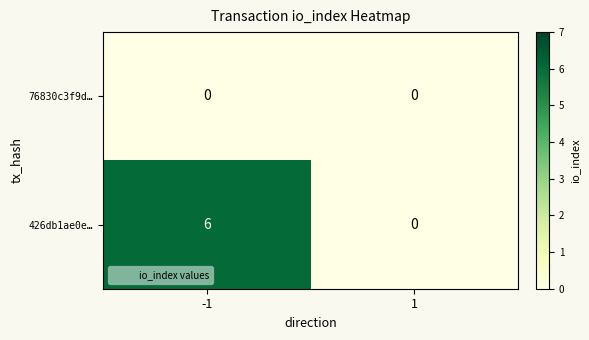

Rank the series by their average value, from lowest to highest.

76830c3f9d…, 426db1ae0e…